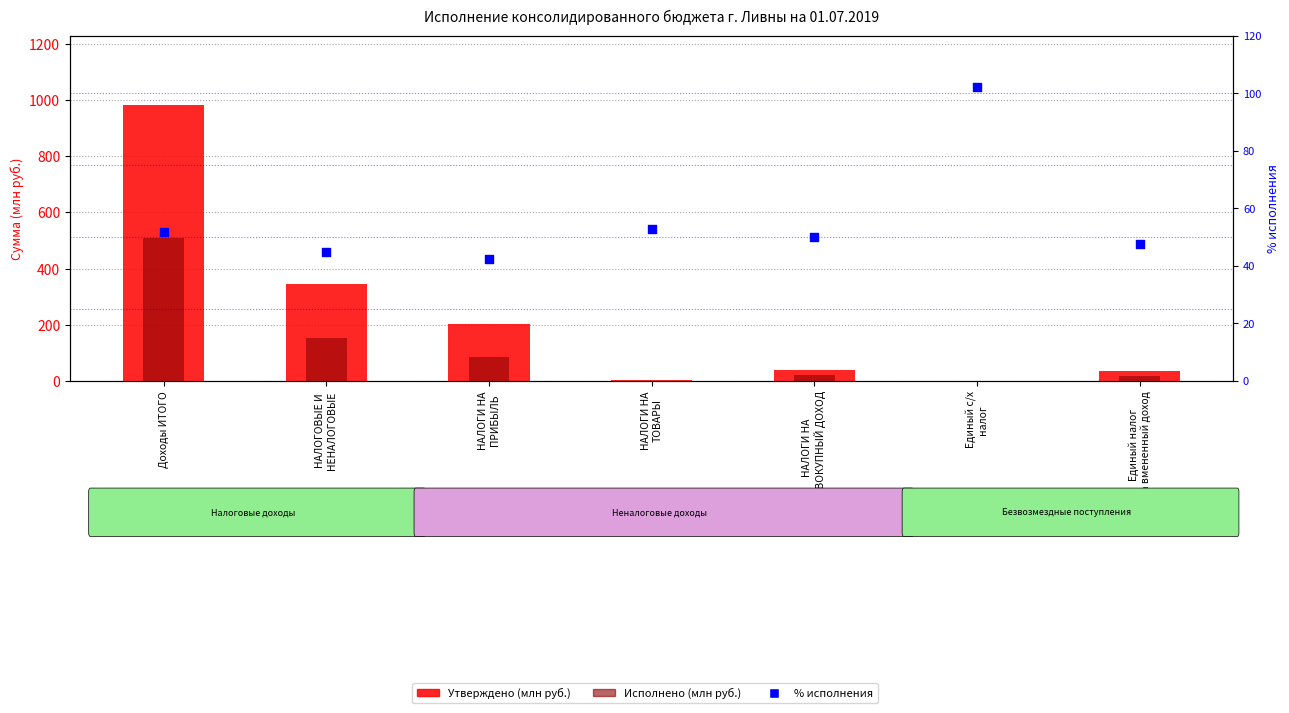

At how many categories does at least one series exceed 860?

1